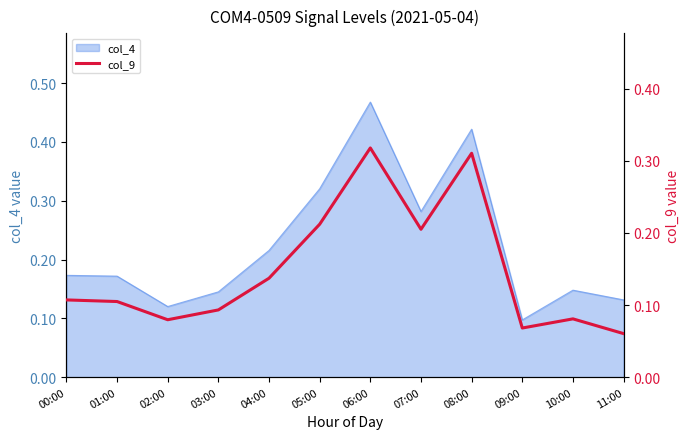

The value of col_4 at 08:00 is 0.7. True or false?

False